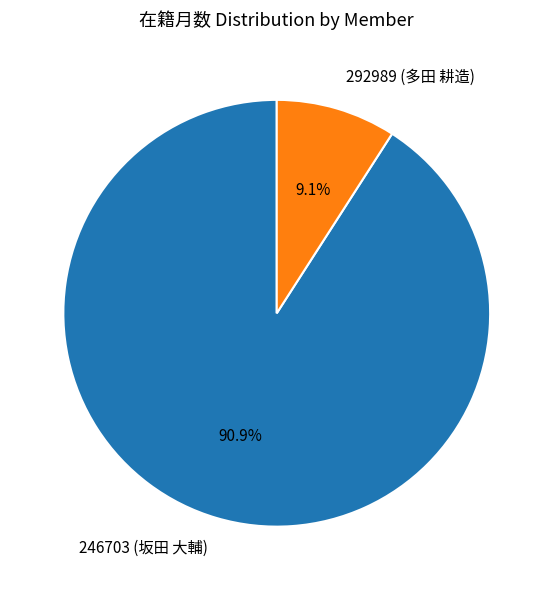

How many slices are in this pie chart?

2